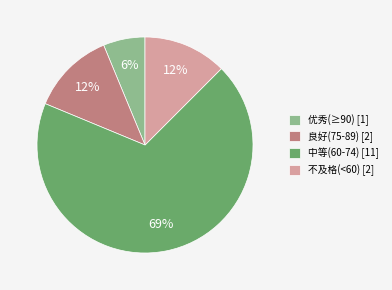

What is the smallest slice in the pie chart?

优秀(≥90) [1]